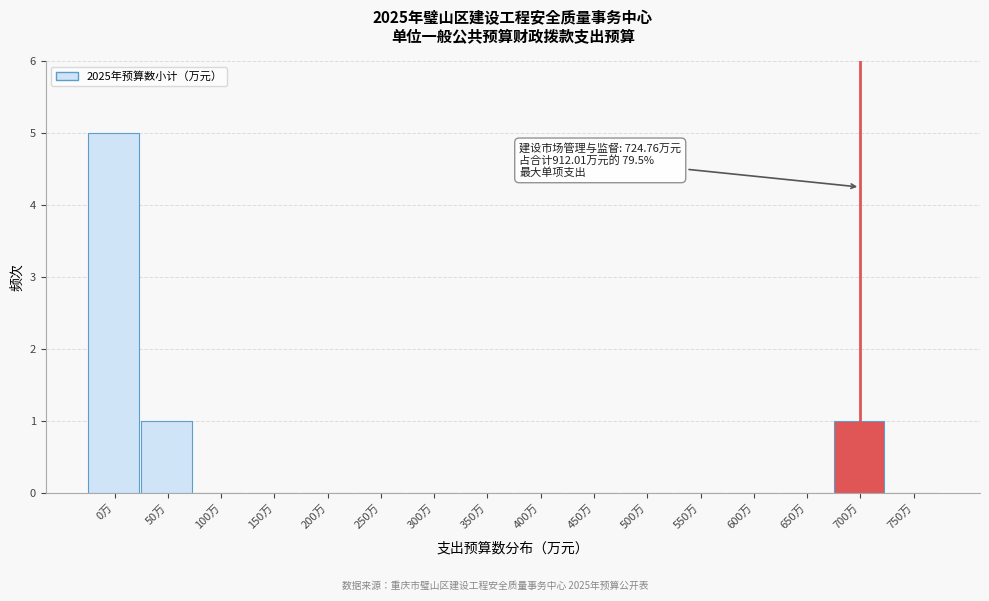

Reading right to left, extract all data points from this chart.

750万=0	700万=1	650万=0	600万=0	550万=0	500万=0	450万=0	400万=0	350万=0	300万=0	250万=0	200万=0	150万=0	100万=0	50万=1	0万=5